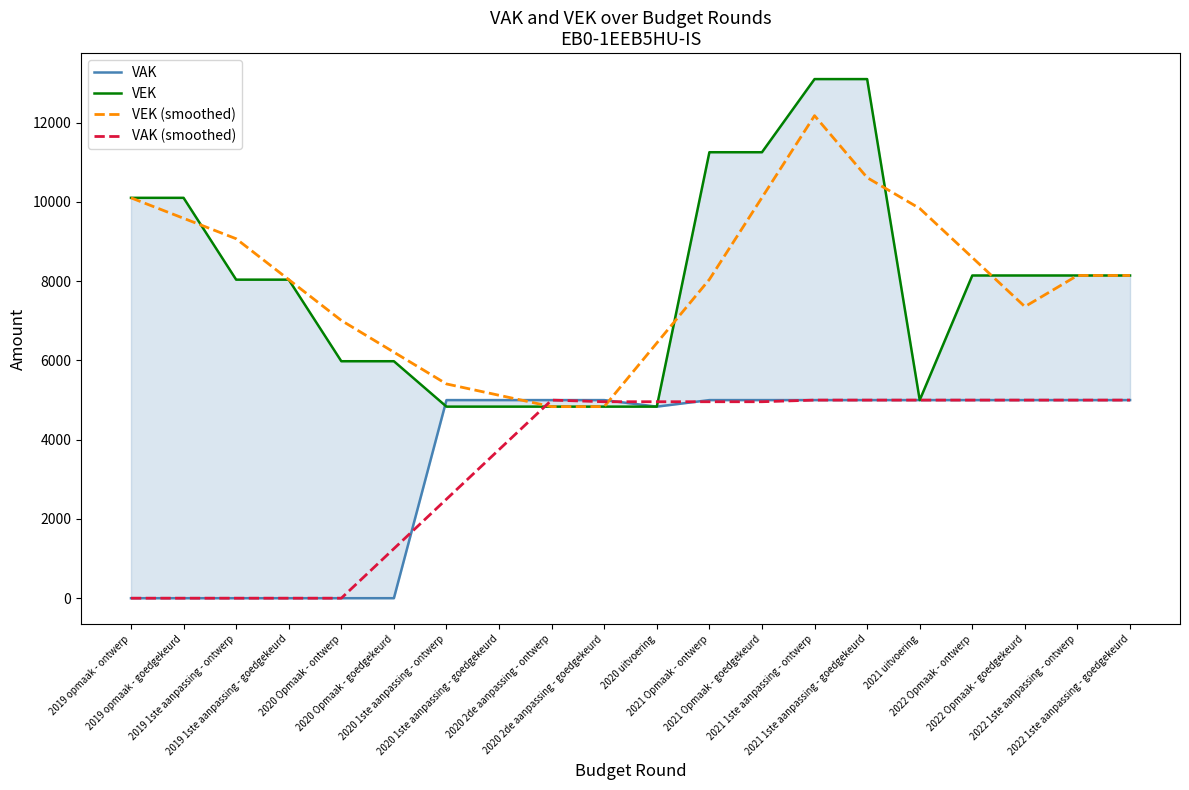

How many data points in VEK (smoothed) are less than 8145?

10